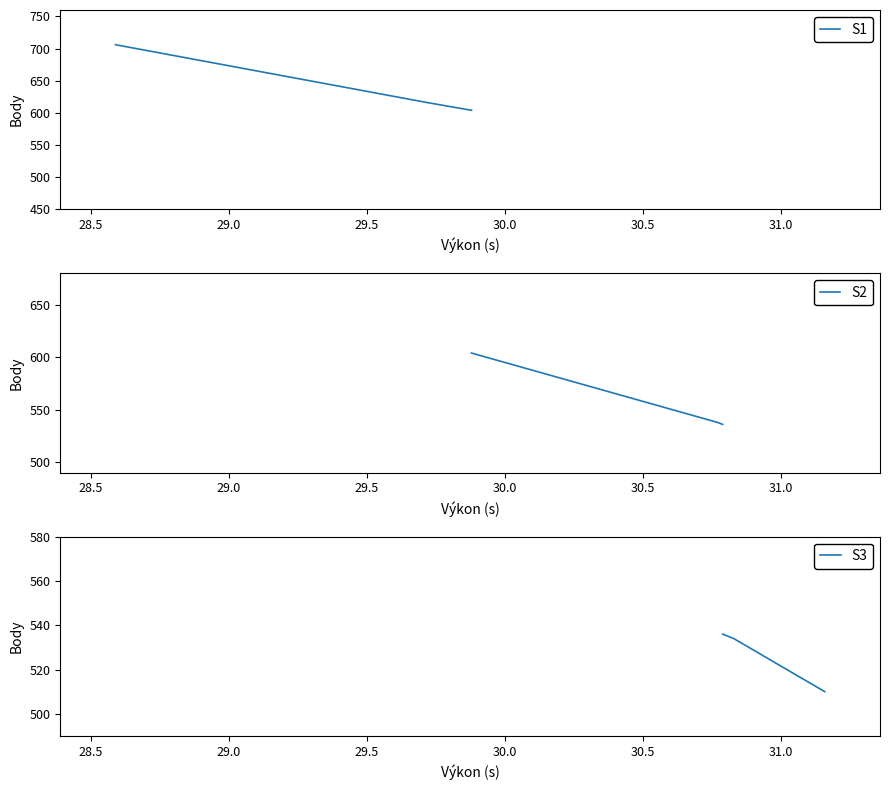

Rank the categories by value from highest to lowest.

28.59, 29.72, 29.88, 30.77, 30.79, 30.79, 30.83, 31.16